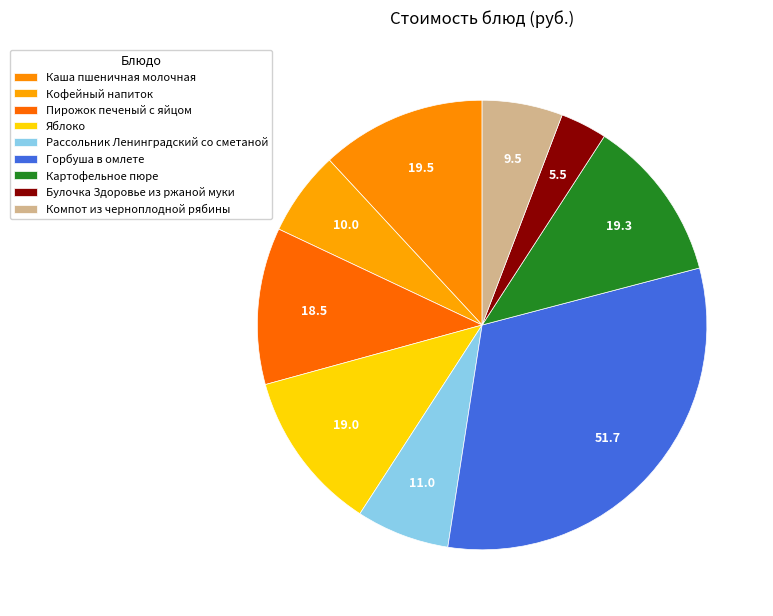

Combined, do Рассольник Ленинградский со сметаной and Булочка Здоровье из ржаной муки account for over 50%?

No